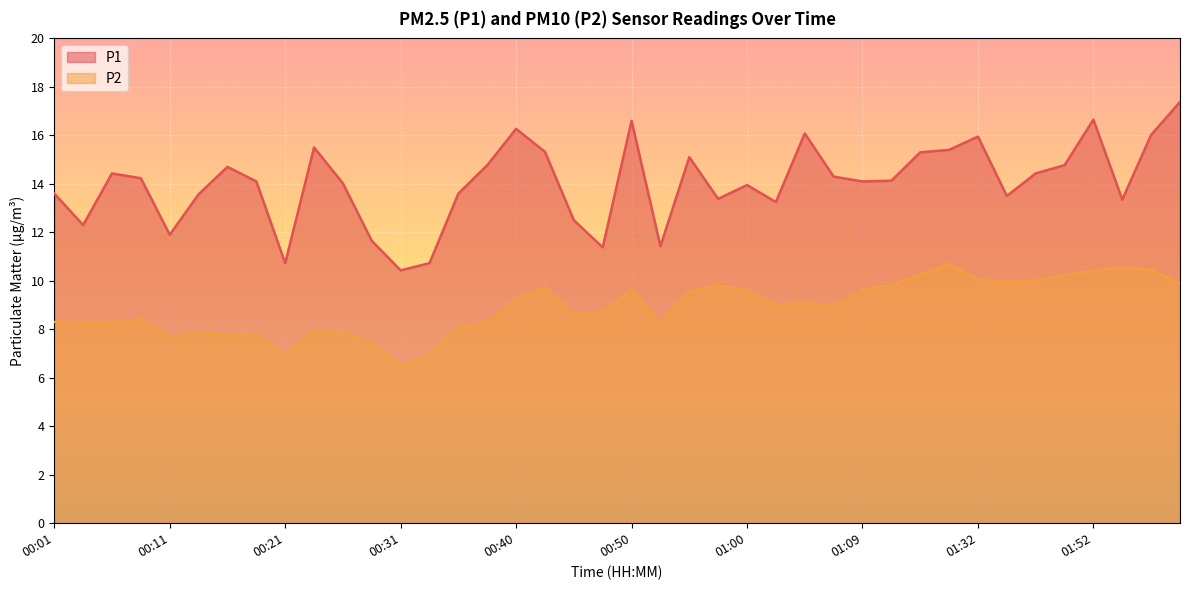

What is the label of the 8th point from the left?

00:18